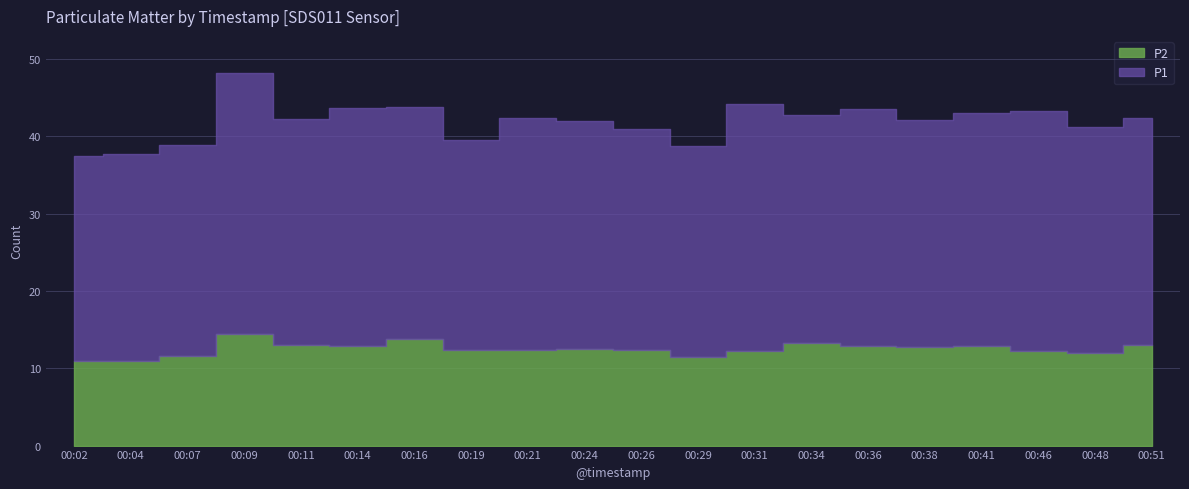

True or false: P1 and P2 cross at least once.

False